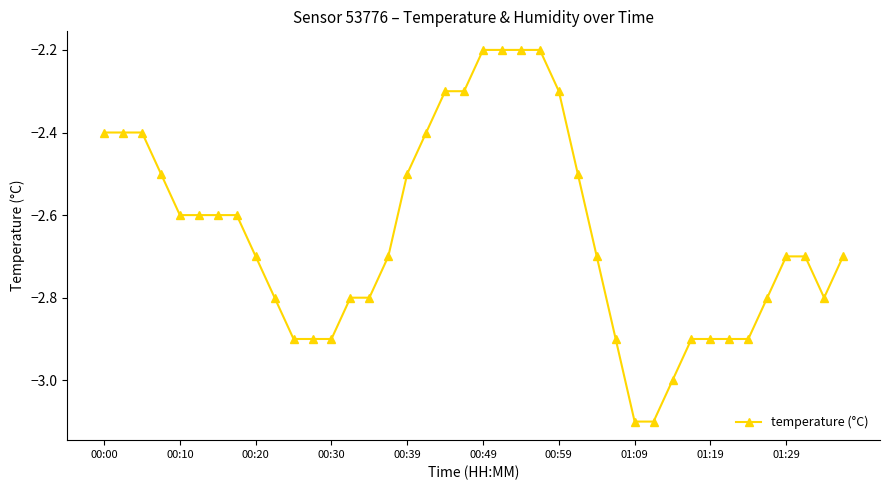

What is the difference between the maximum and minimum values?

0.9